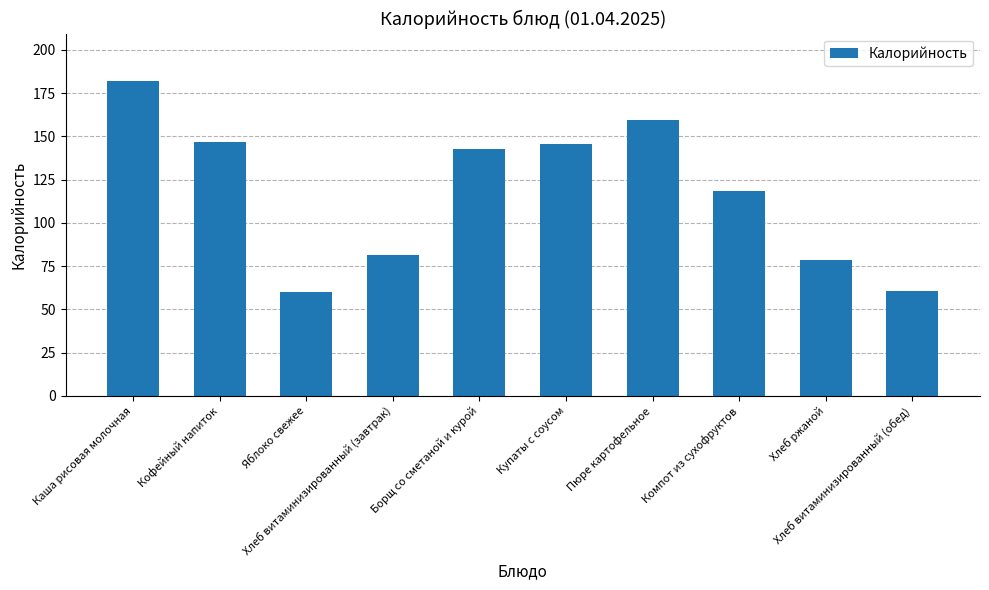

What is the maximum value shown in the chart?

182.1